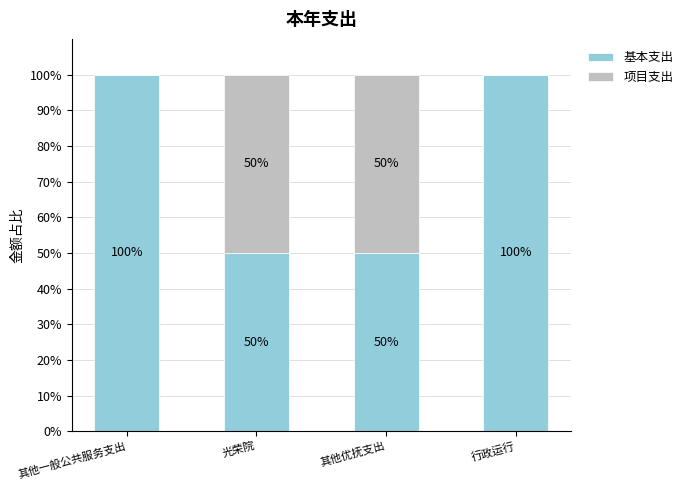

What is the highest value of the 基本支出 series?

100